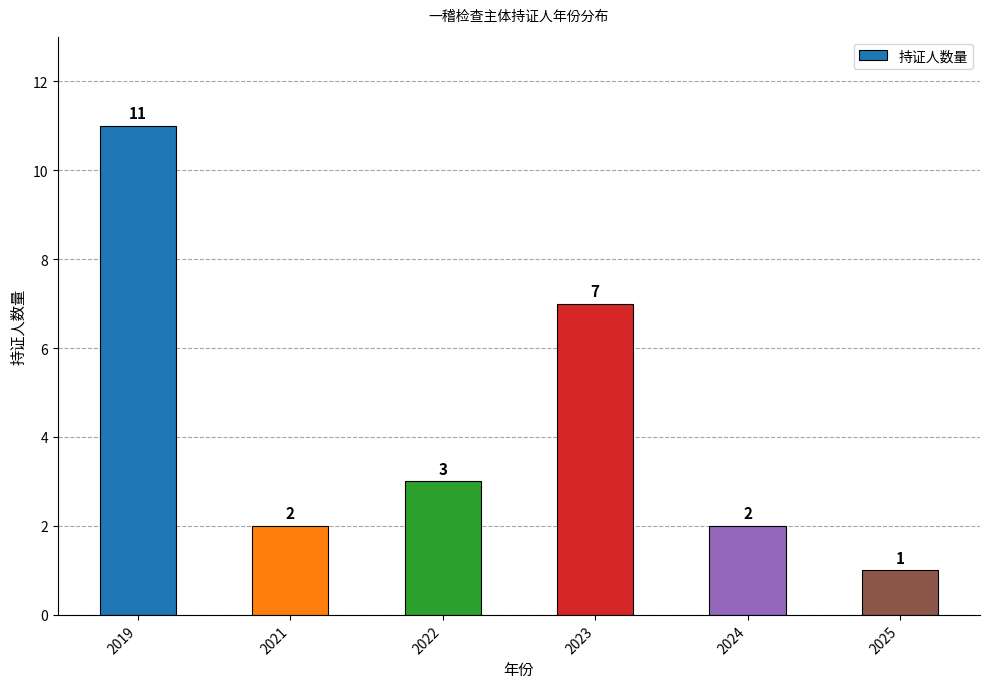

What is the change in value from 2023 to 2024?

-5